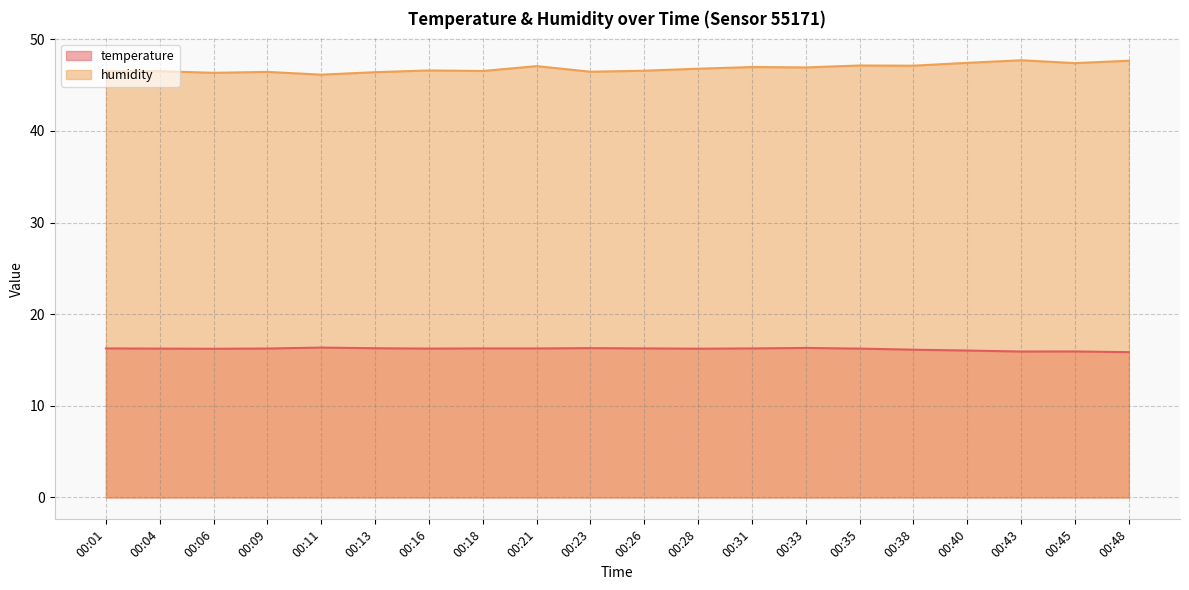

Which label corresponds to the largest value in the chart?

00:43